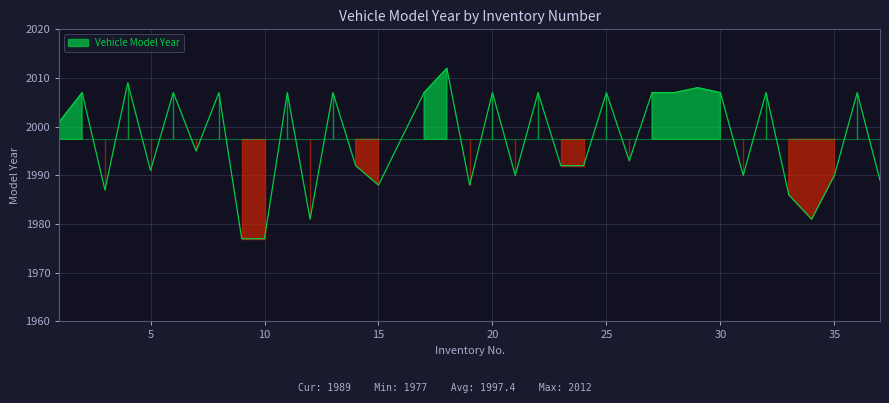

Reading right to left, transcribe all the data shown in this chart.

37=1989	36=2007	35=1990	34=1981	33=1986	32=2007	31=1990	30=2007	29=2008	28=2007	27=2007	26=1993	25=2007	24=1992	23=1992	22=2007	21=1990	20=2007	19=1988	18=2012	17=2007	15=1988	14=1992	13=2007	12=1981	11=2007	10=1977	9=1977	8=2007	7=1995	6=2007	5=1991	4=2009	3=1987	2=2007	1=2001